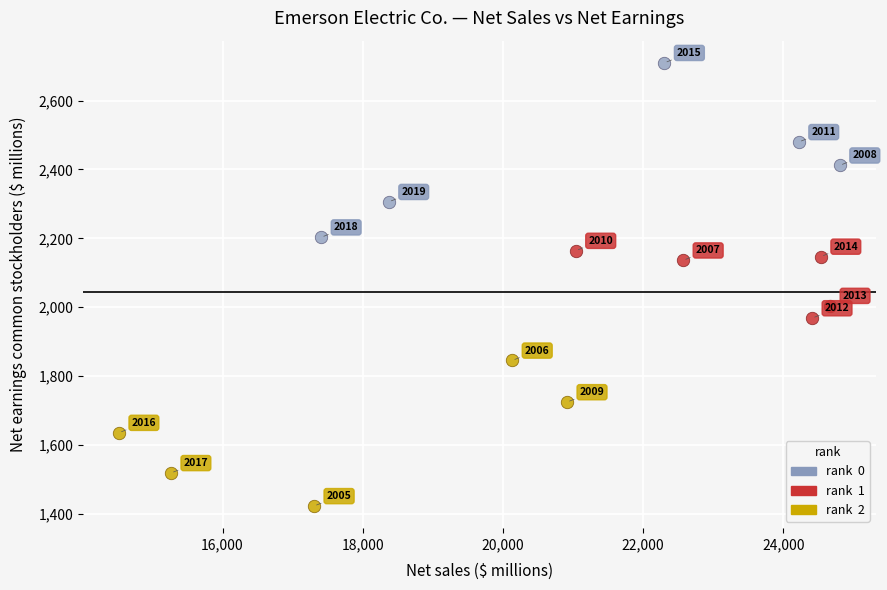

Which series reaches the minimum Y coordinate?

rank 2